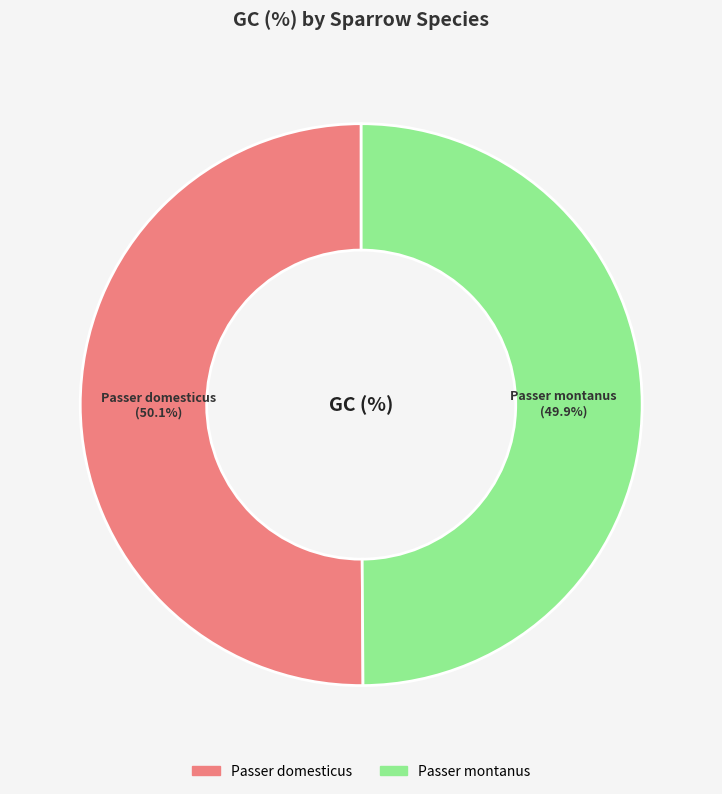

To the nearest percent, what is the average slice percentage?

50%